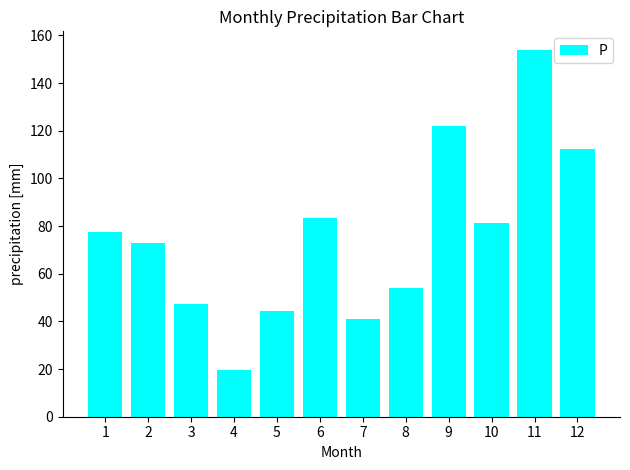

Between 3 and 4, which is larger?

3